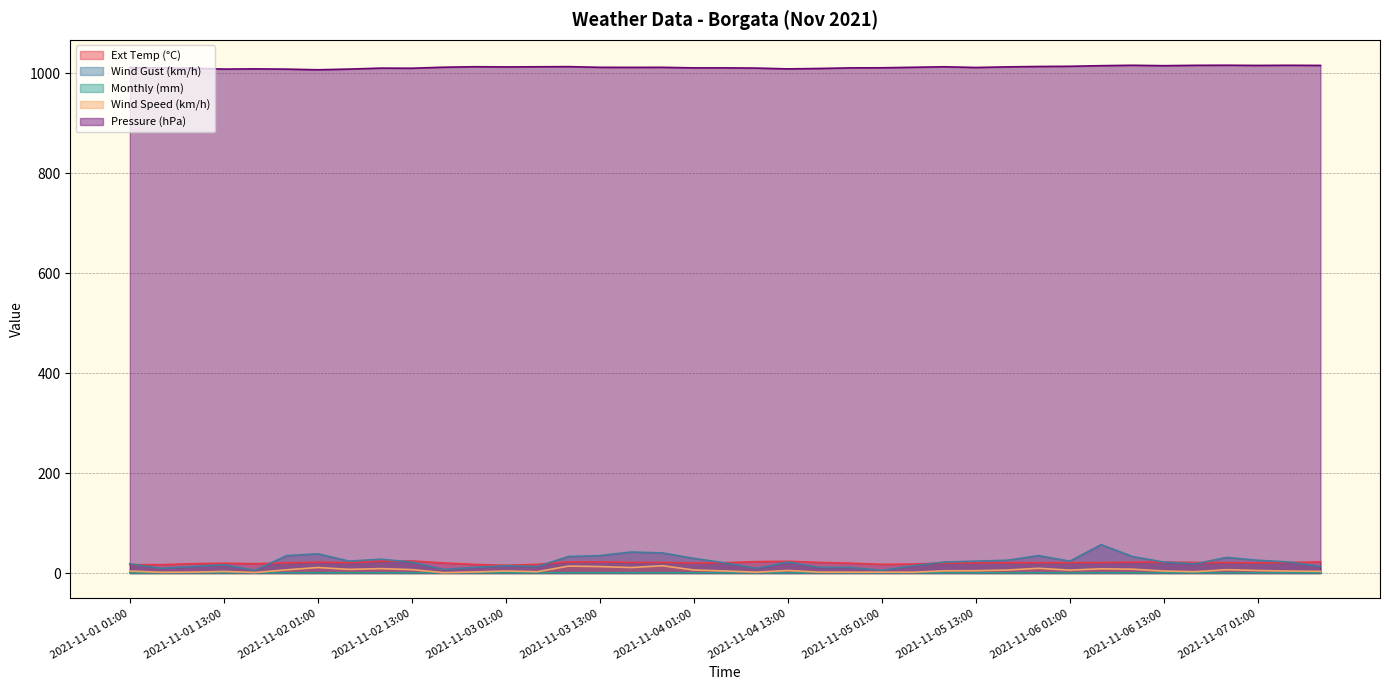

The value of Wind Gust (km/h) at 2021-11-01 21:00 is 34.9. True or false?

True